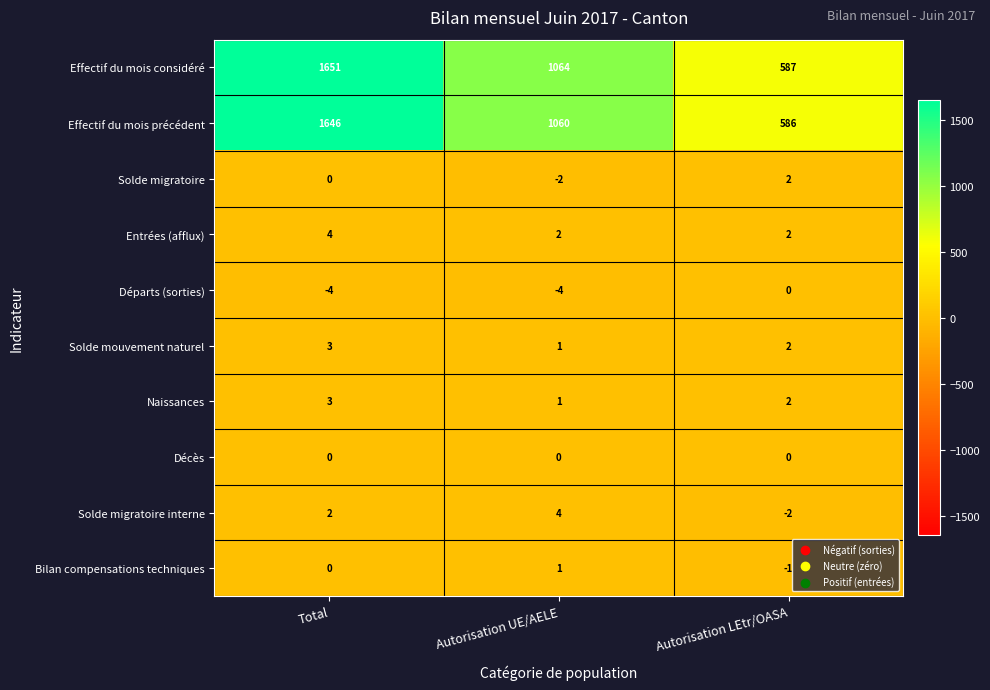

Between Total and Autorisation UE/AELE, which series saw the biggest shift?

Effectif du mois considéré